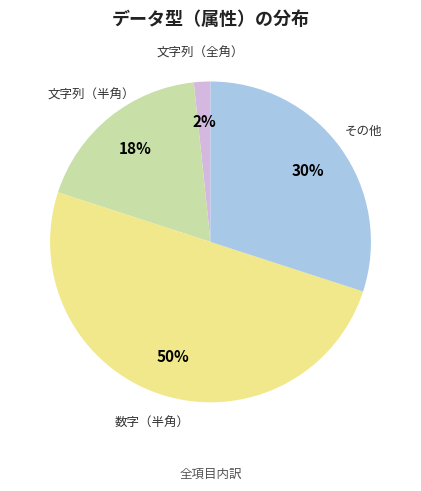

Does 文字列（全角） represent more than half of the total?

No